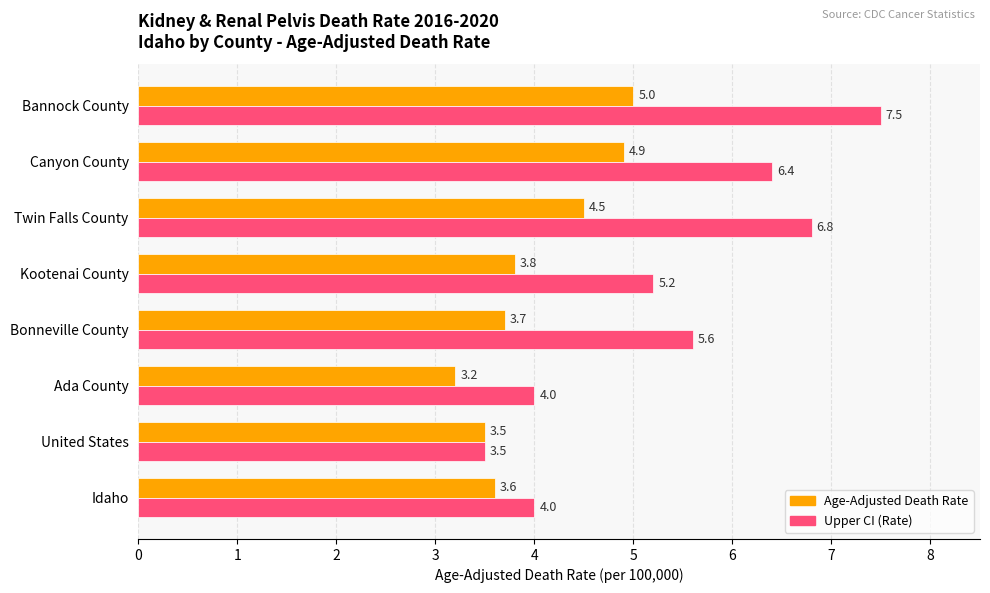

At which category does the chart reach its peak across all series?

Bannock County